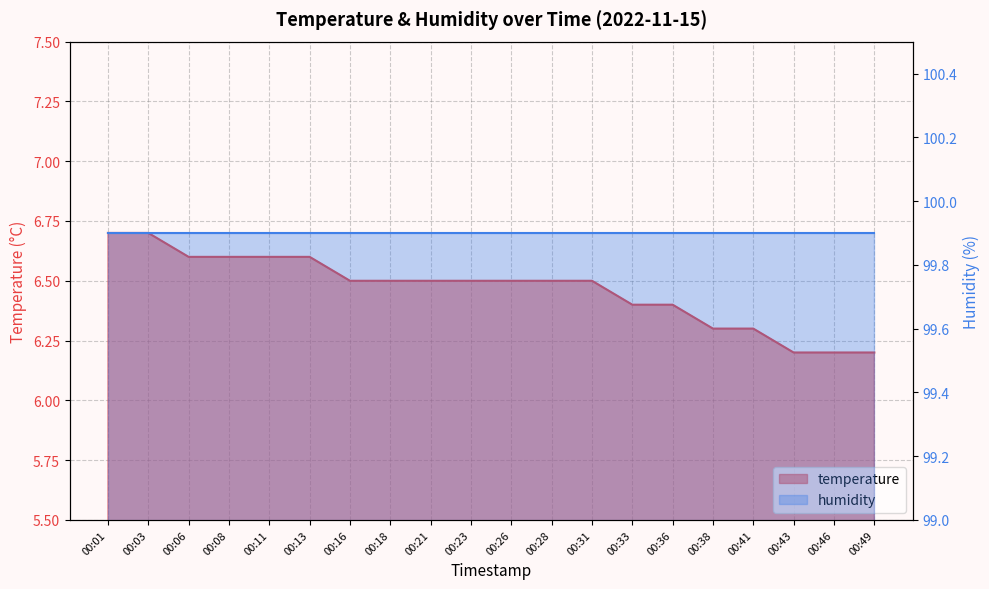

Reading right to left, list all the values displayed in this chart.

00:49=6.2	00:46=6.2	00:43=6.2	00:41=6.3	00:38=6.3	00:36=6.4	00:33=6.4	00:31=6.5	00:28=6.5	00:26=6.5	00:23=6.5	00:21=6.5	00:18=6.5	00:16=6.5	00:13=6.6	00:11=6.6	00:08=6.6	00:06=6.6	00:03=6.7	00:01=6.7